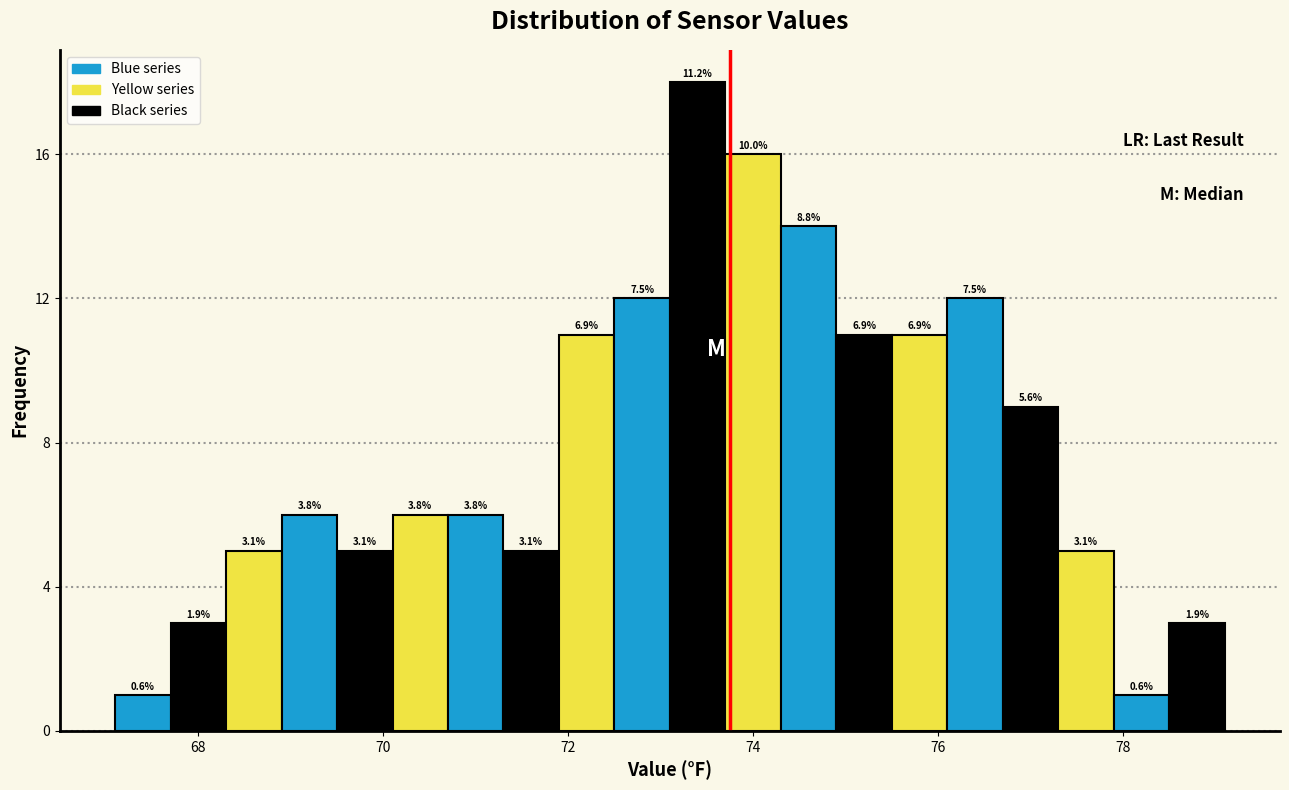

Around what value on the x-axis is the tallest bar? Give the approximate position of its centre, as read against the axis.

73.4